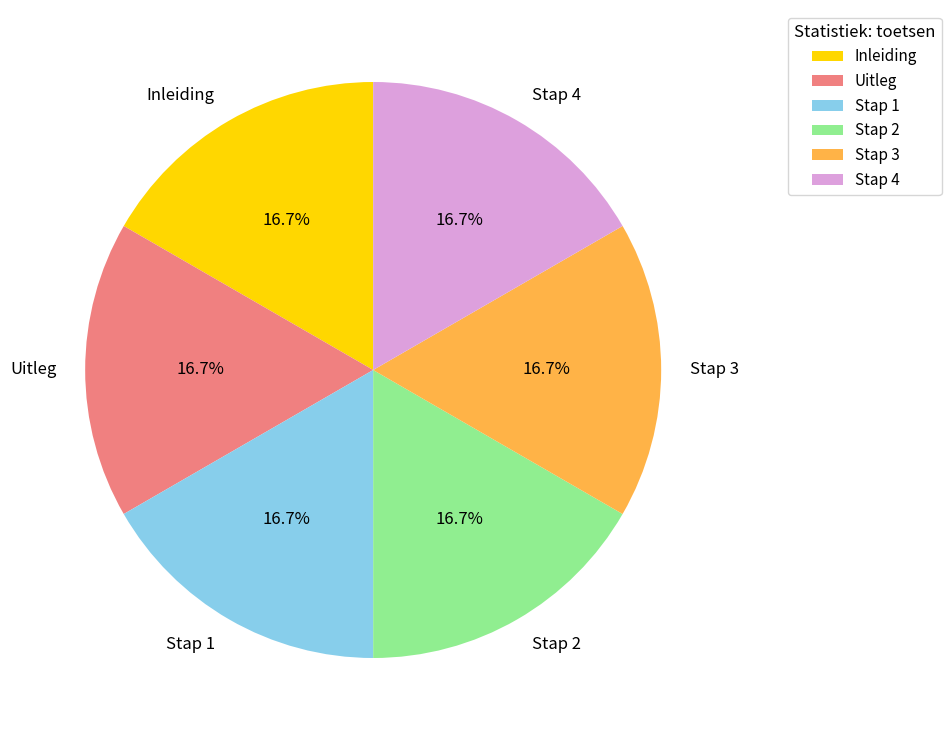

What is the total percentage of Inleiding and Stap 1?

33.3%